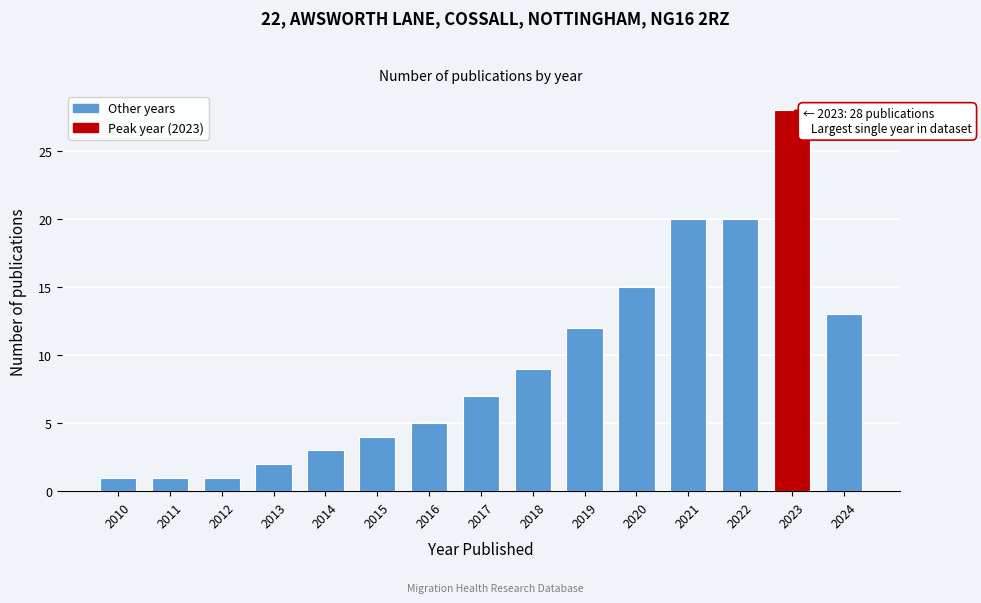

Reading left to right, extract all data points from this chart.

1	1	1	2	3	4	5	7	9	12	15	20	20	28	13